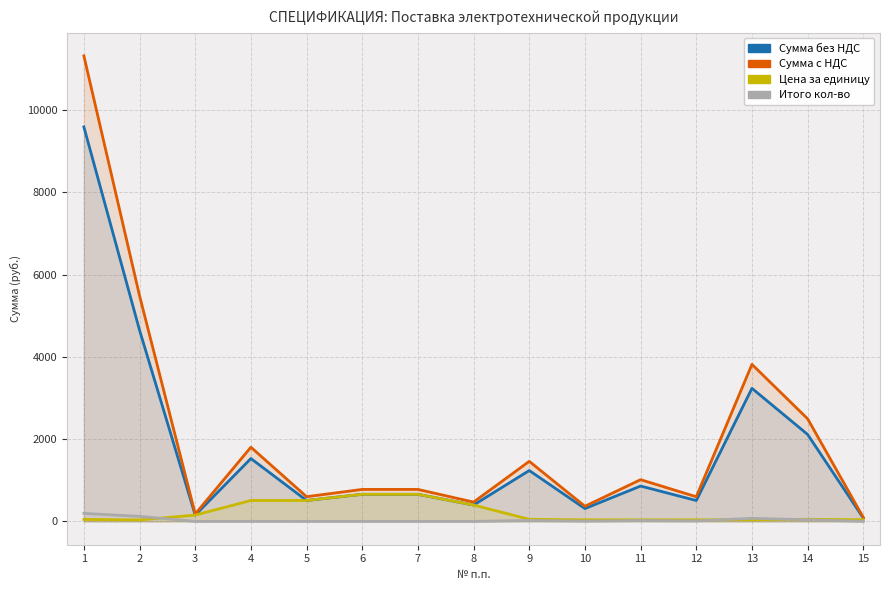

At which category does Сумма без НДС reach its first local valley?

3